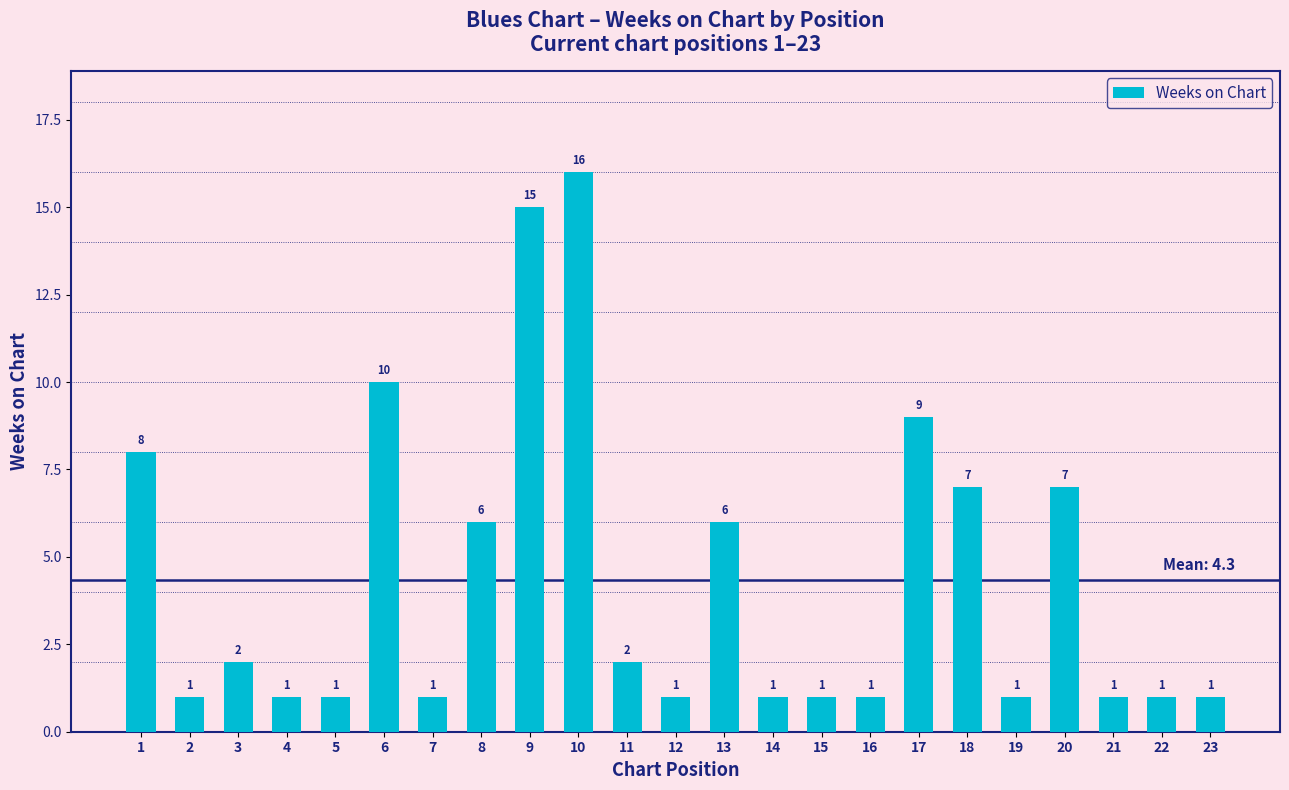

The chart shows a value of 1 at 15. True or false?

True